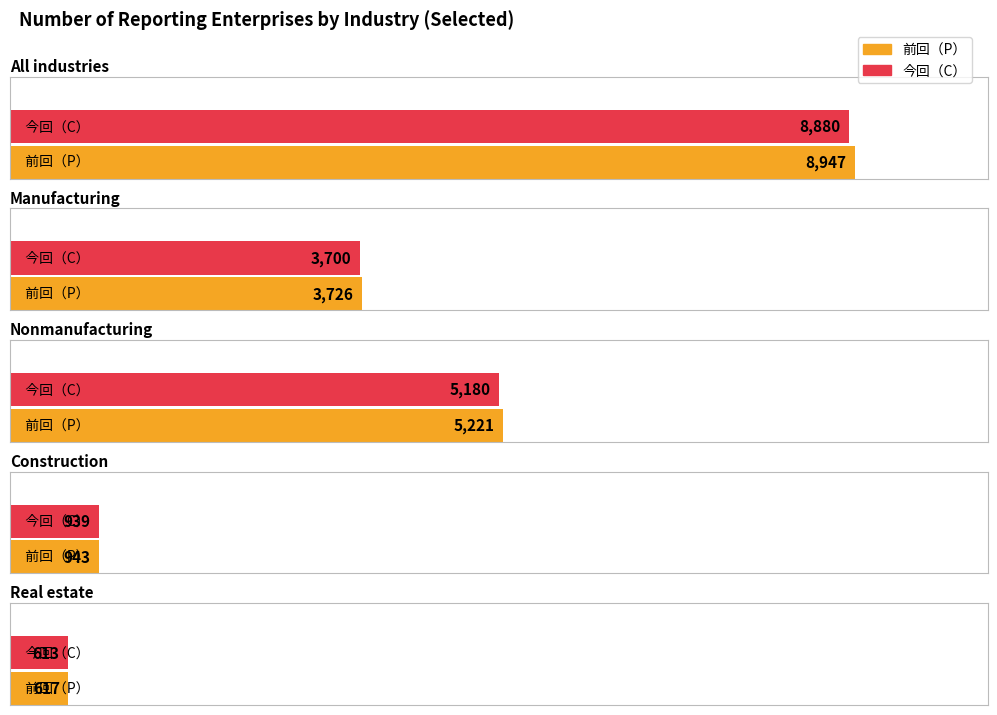

Between Nonmanufacturing and Construction, which is larger?

Nonmanufacturing